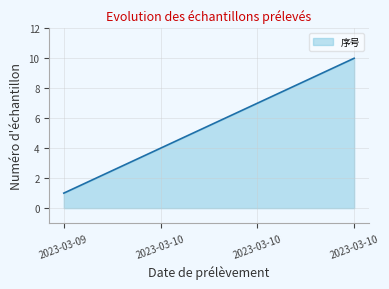

What is the greatest value displayed?

10